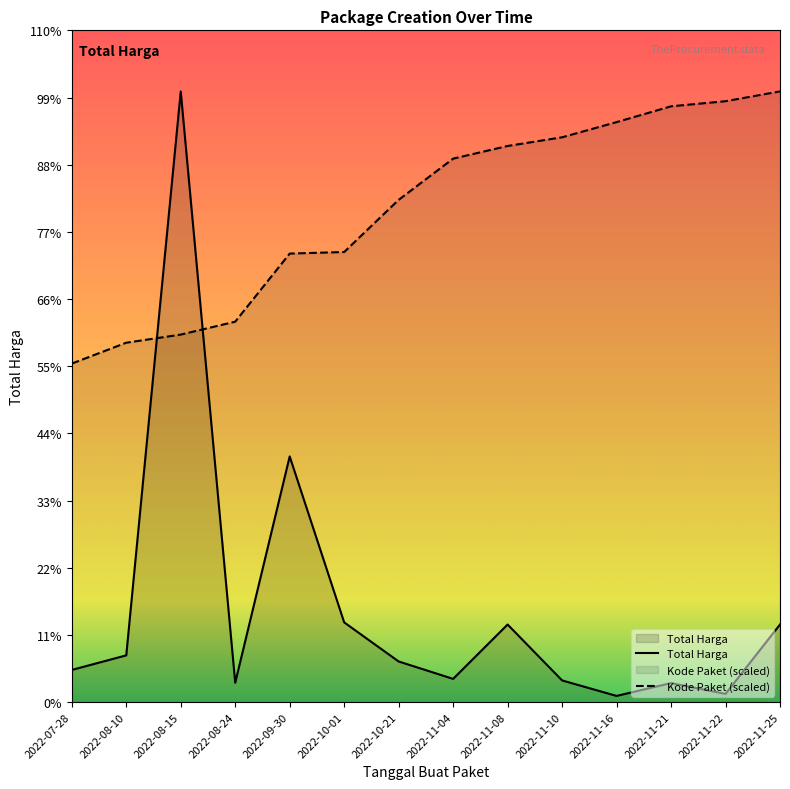

Count the number of data series in this chart.

2